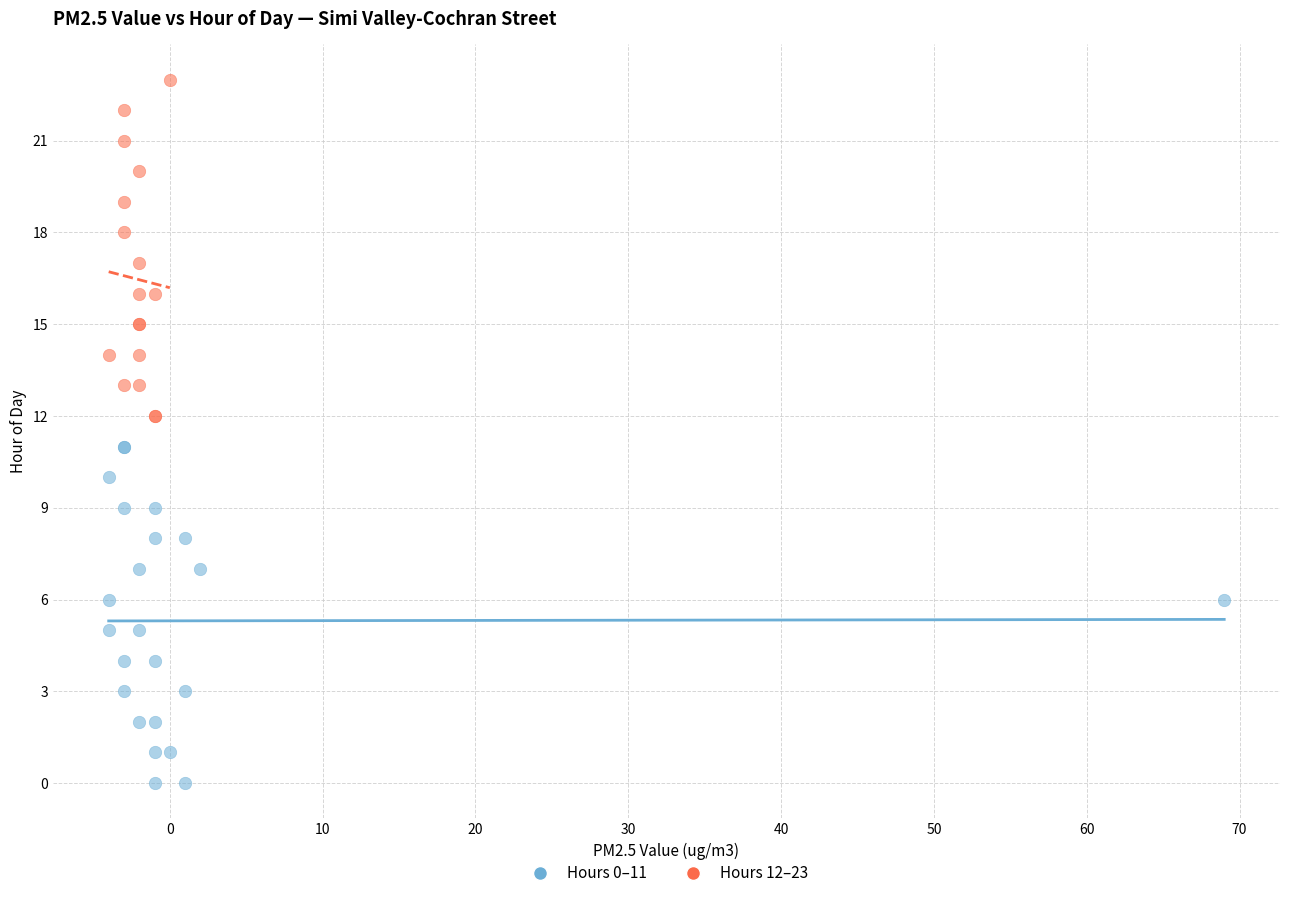

Which series contains the highest Y value?

Hours 12–23